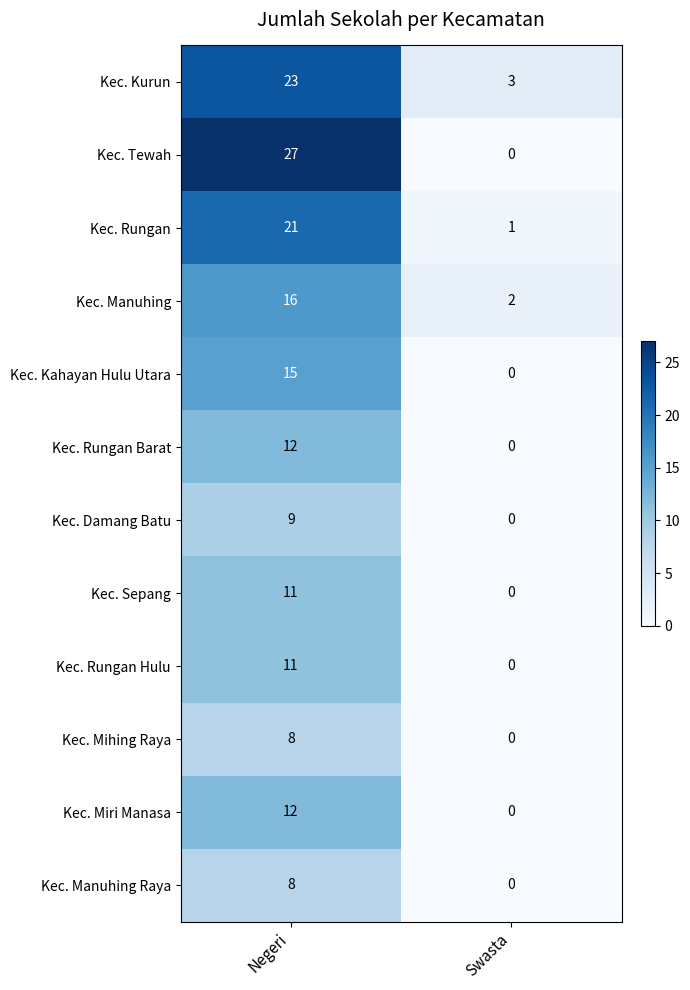

What is the difference between the maximum and minimum values in the Kec. Rungan series?

20